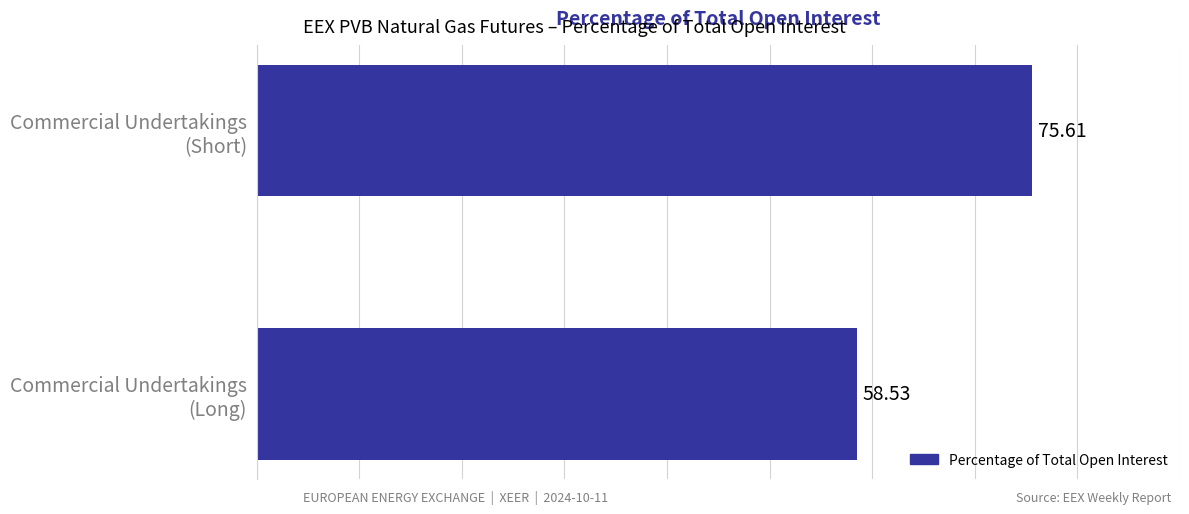

What is the difference between the maximum and minimum values?

17.1